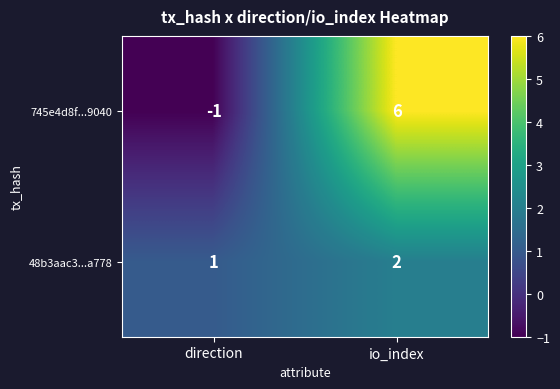

How many values in the 48b3aac3...a778 series are below 2?

1